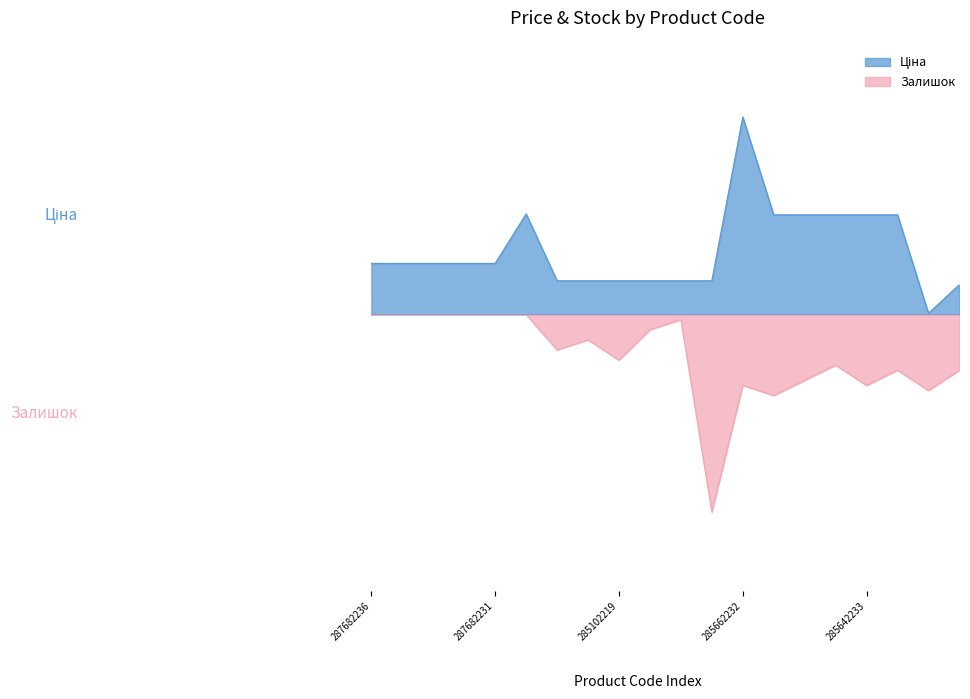

Where is the first local maximum for Залишок?

285102221